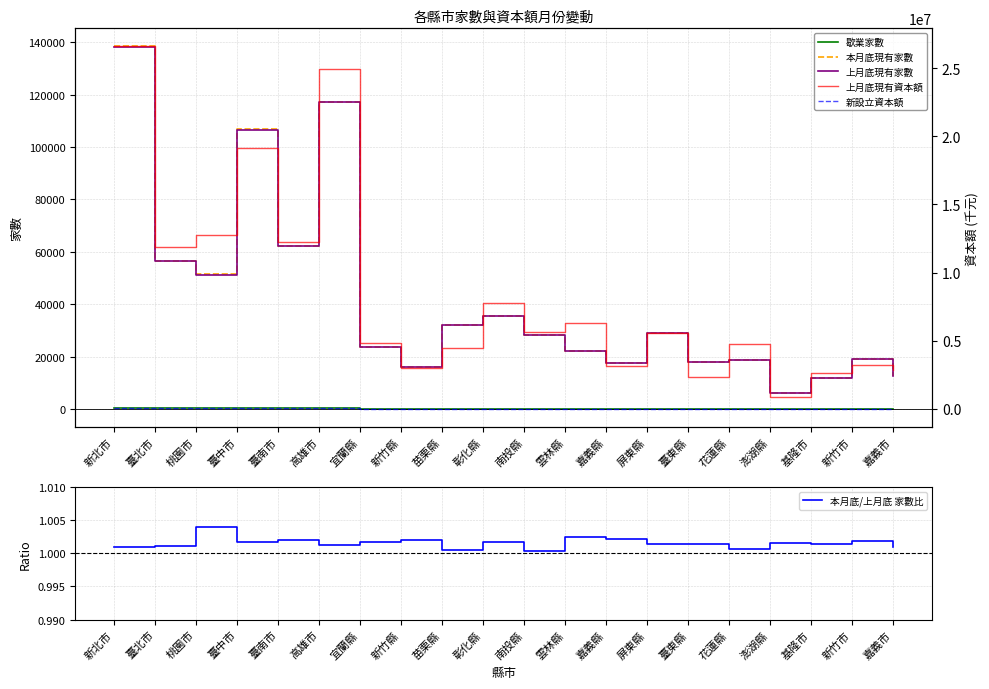

True or false: 上月底現有家數 has a value of 34534.3 at 桃園市.

False